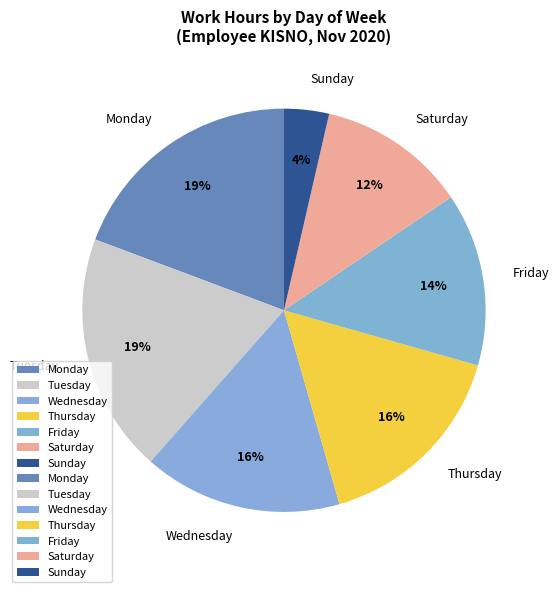

Which category has the smallest portion of the pie?

Sunday